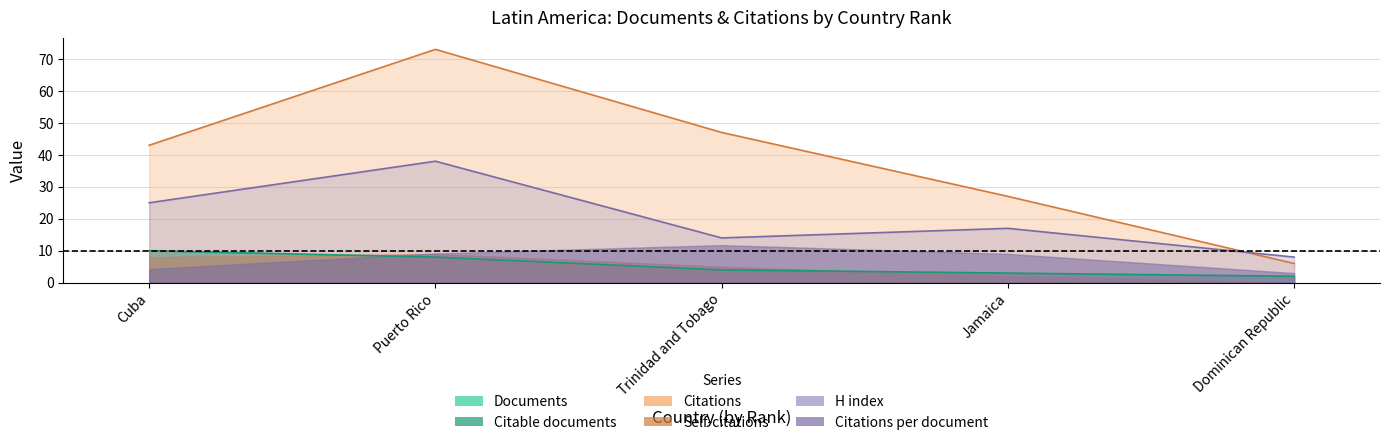

At which category is the sum across all series the highest?

Puerto Rico